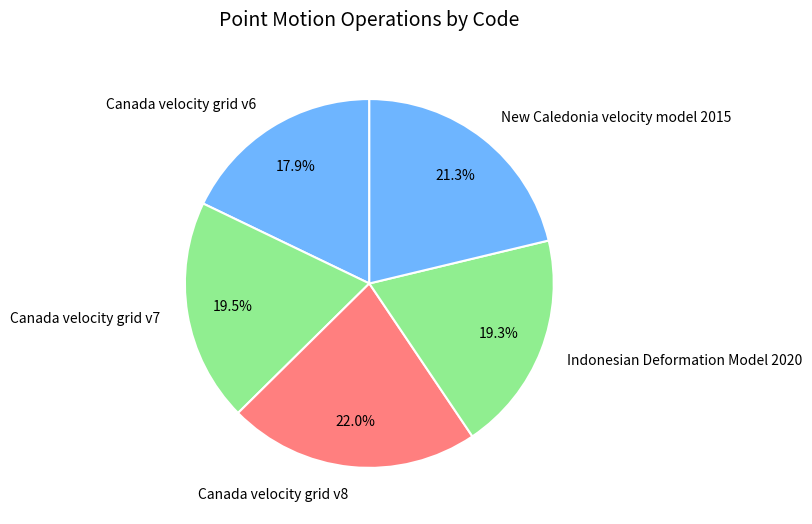

To the nearest percent, what portion does Canada velocity grid v8 represent?

22%